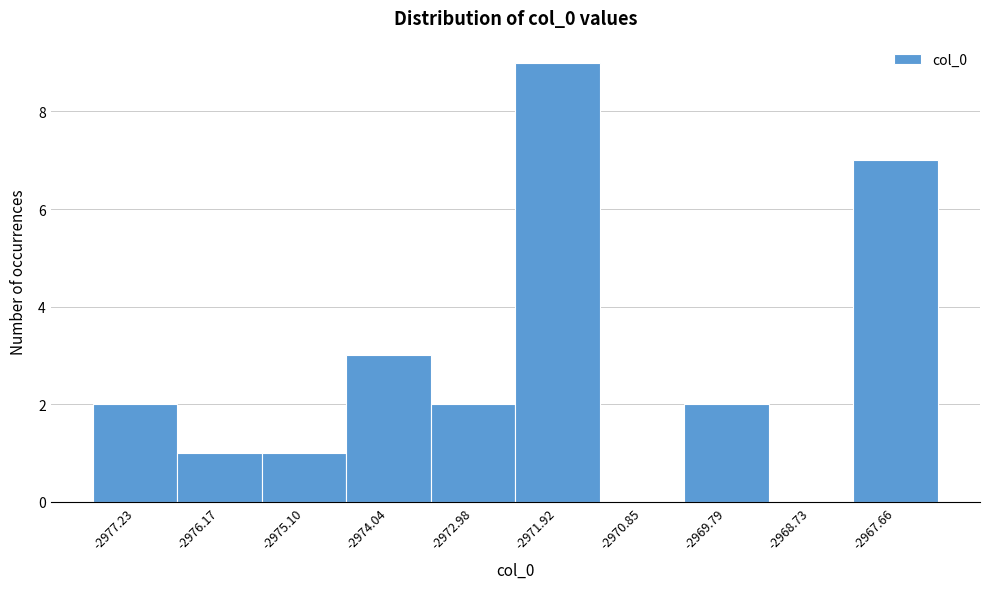

Reading left to right, transcribe all the data shown in this chart.

-2977.23=2	-2976.17=1	-2975.10=1	-2974.04=3	-2972.98=2	-2971.92=9	-2970.85=0	-2969.79=2	-2968.73=0	-2967.66=7